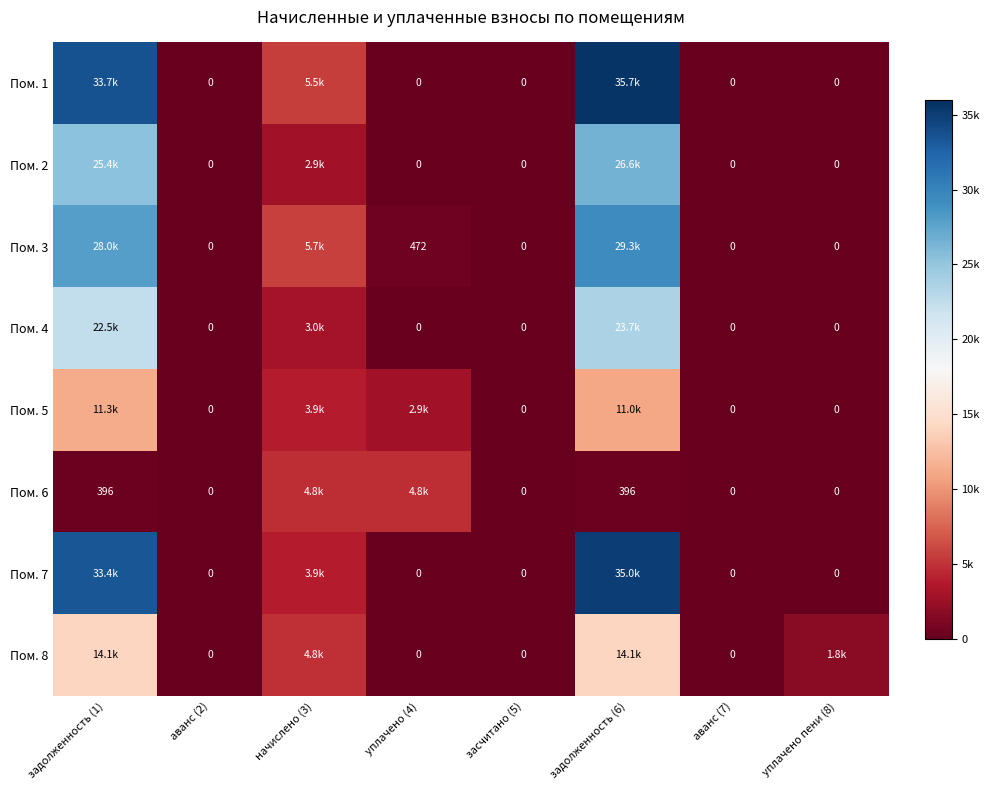

Is the value of Пом. 1 at аванс (2) greater than the value of Пом. 6 at задолженность (6)?

No